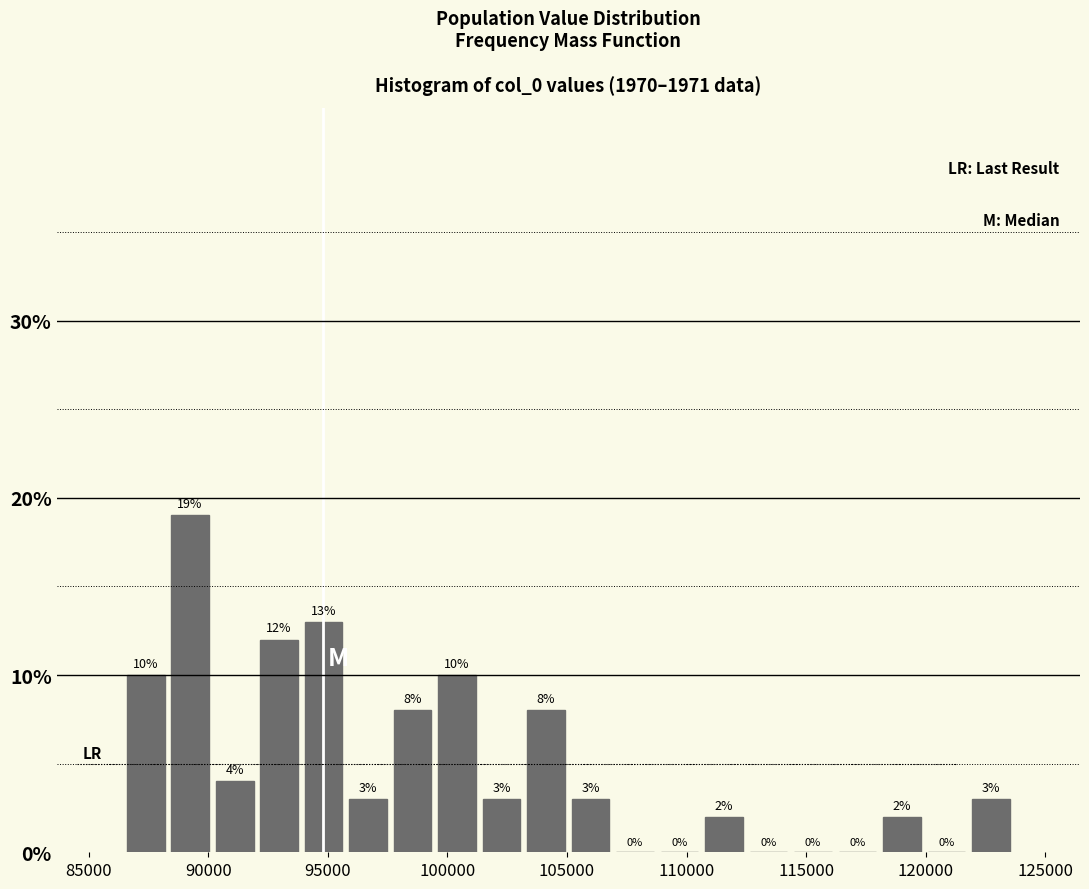

Around what value on the x-axis is the tallest bar? Give the approximate position of its centre, as read against the axis.

89000